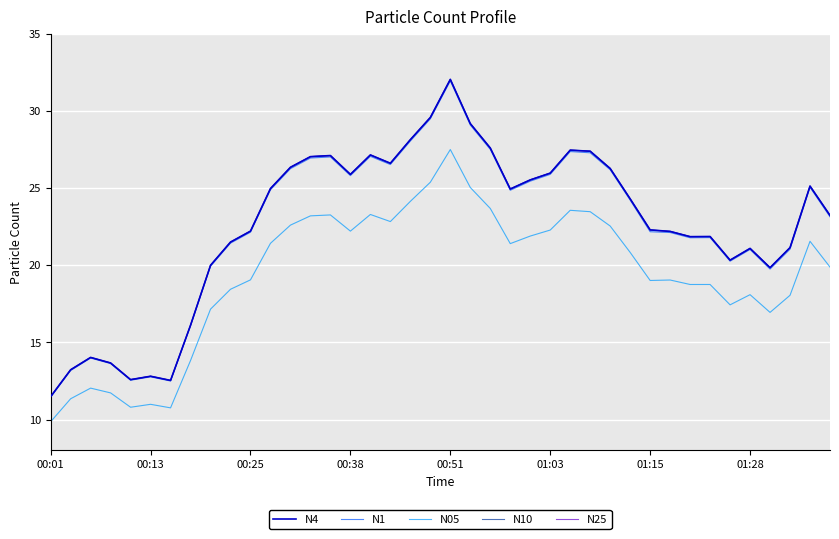

True or false: N4 and N1 intersect in this chart.

False